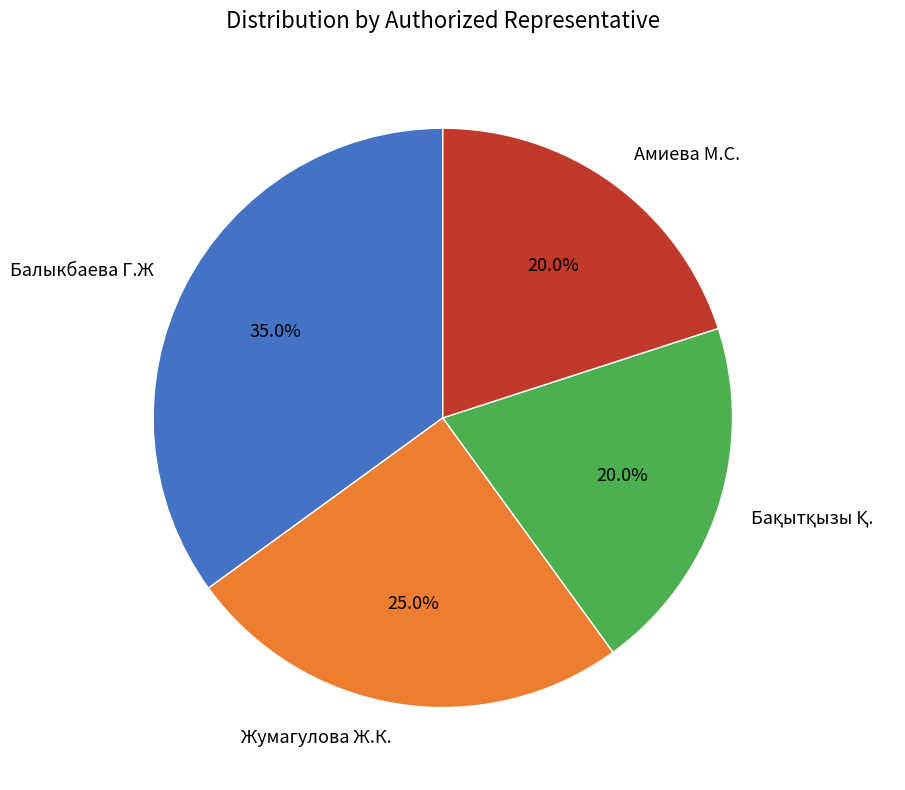

Which has a higher value, Амиева М.С. or Жумагулова Ж.К.?

Жумагулова Ж.К.